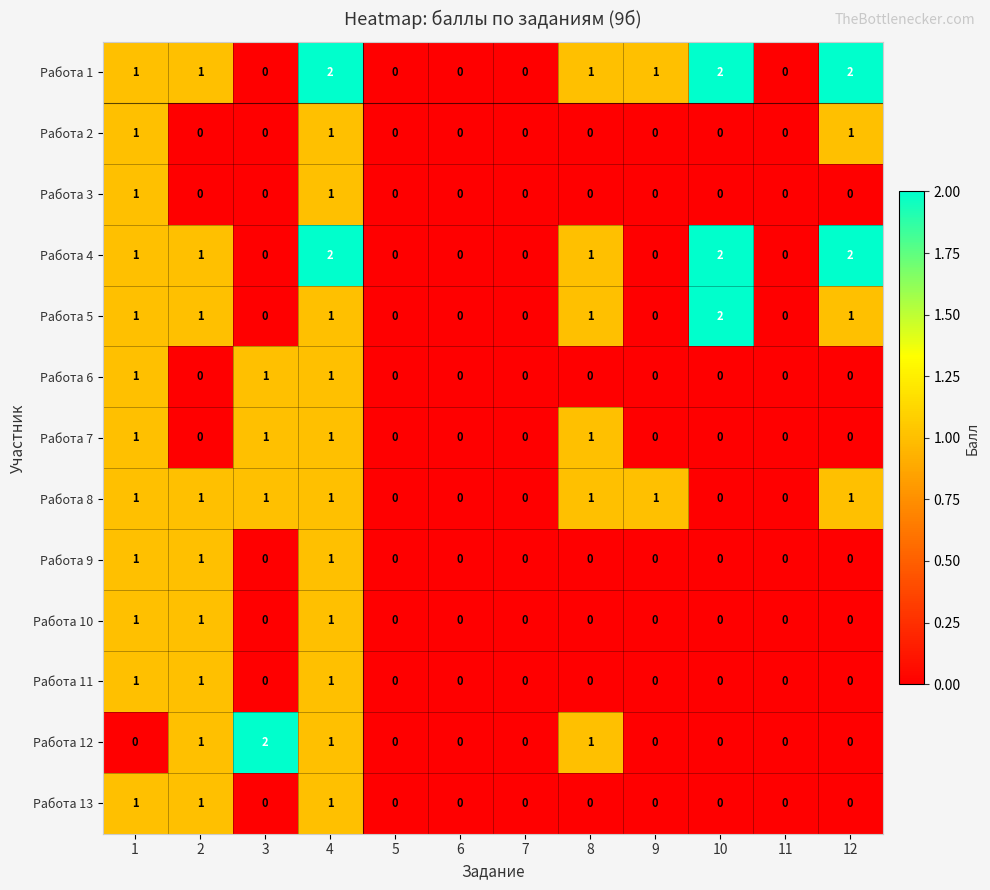

What is the total value across all series at 10?

6